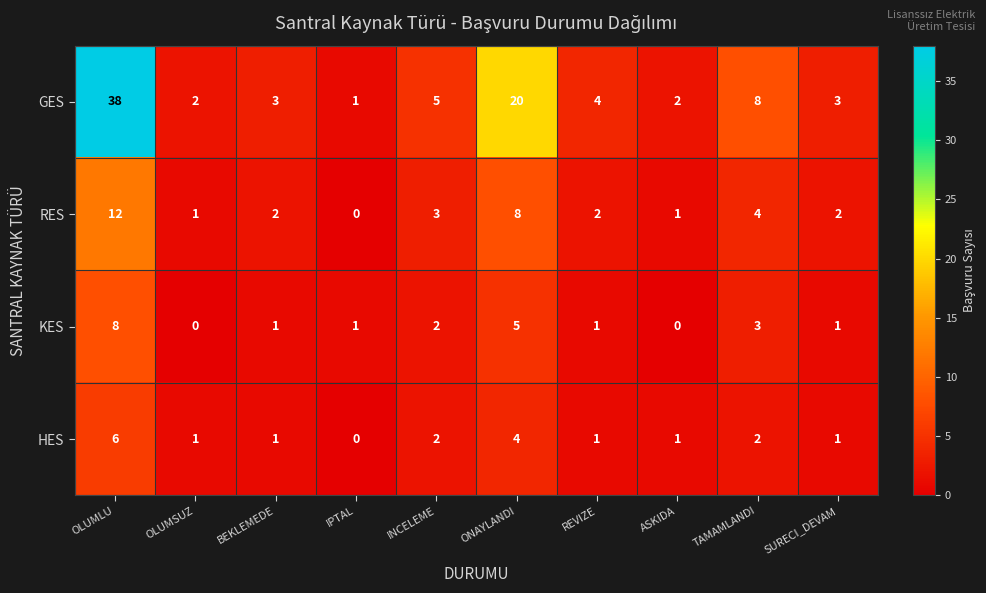

What is the difference between the HES values at OLUMLU and REVIZE?

5